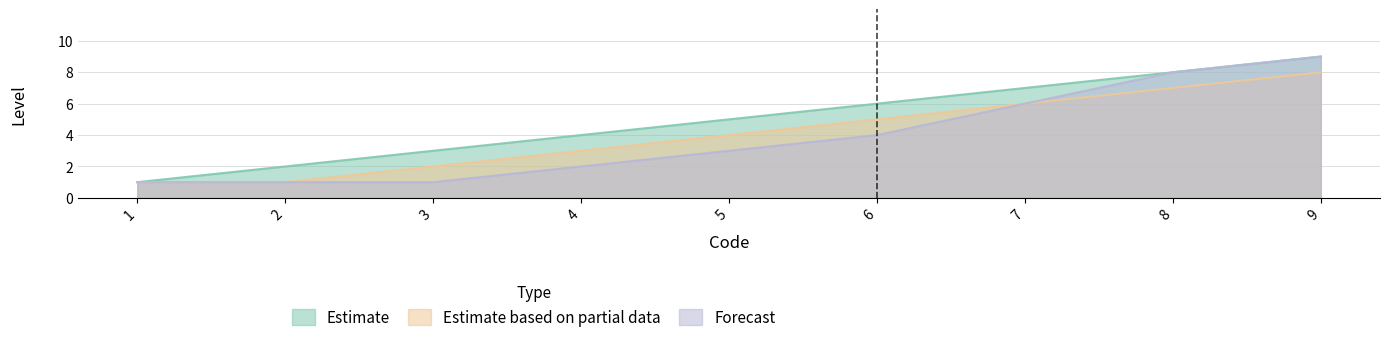

Count the number of data series in this chart.

3